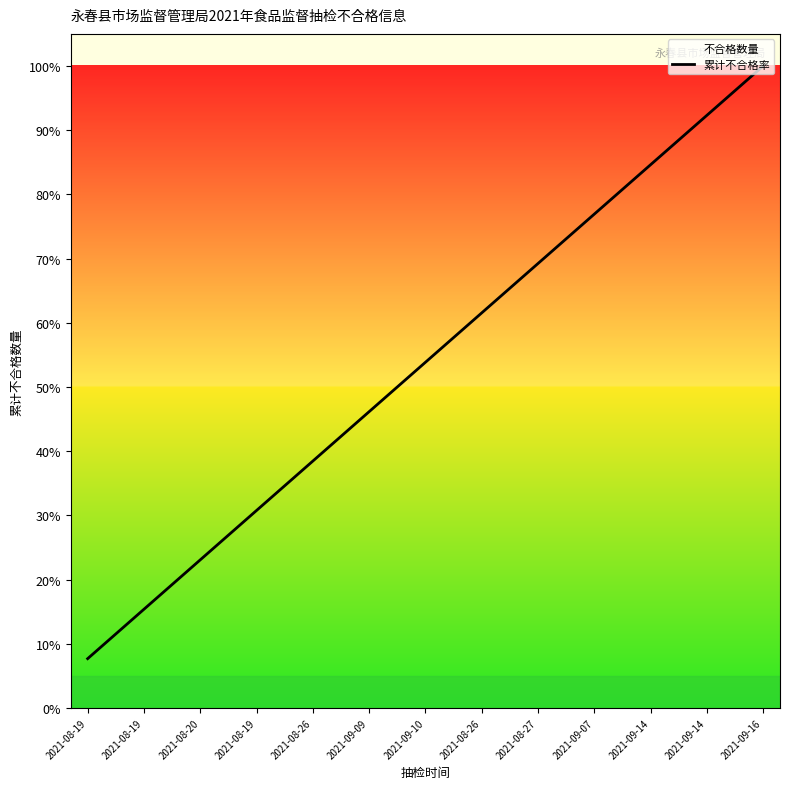

Reading left to right, extract all data points from this chart.

7.7	15.4	23.1	30.8	38.5	46.2	53.8	61.5	69.2	76.9	84.6	92.3	100.0